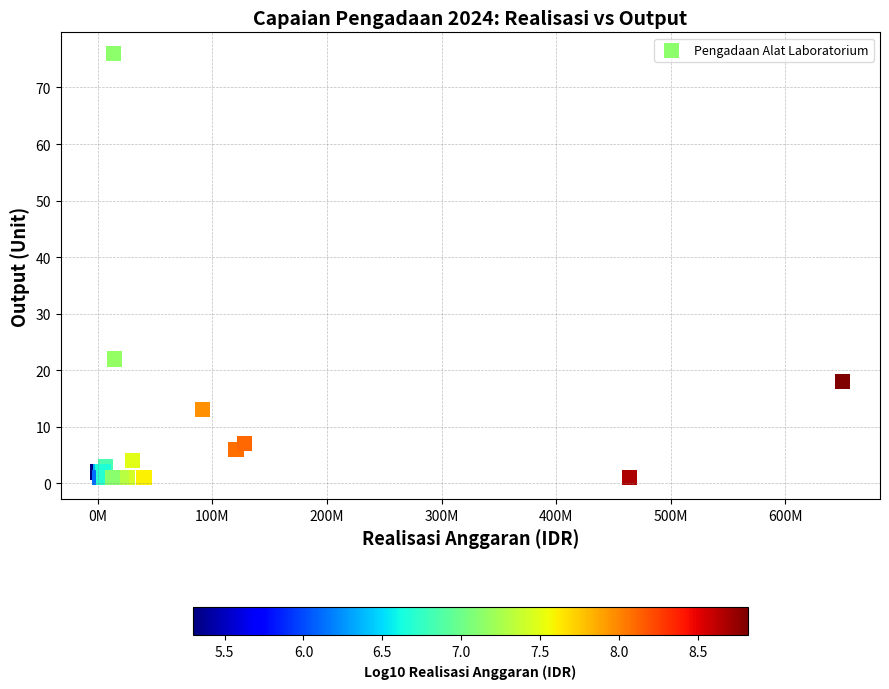

What Y value in the scatter plot is closest to 38?

22